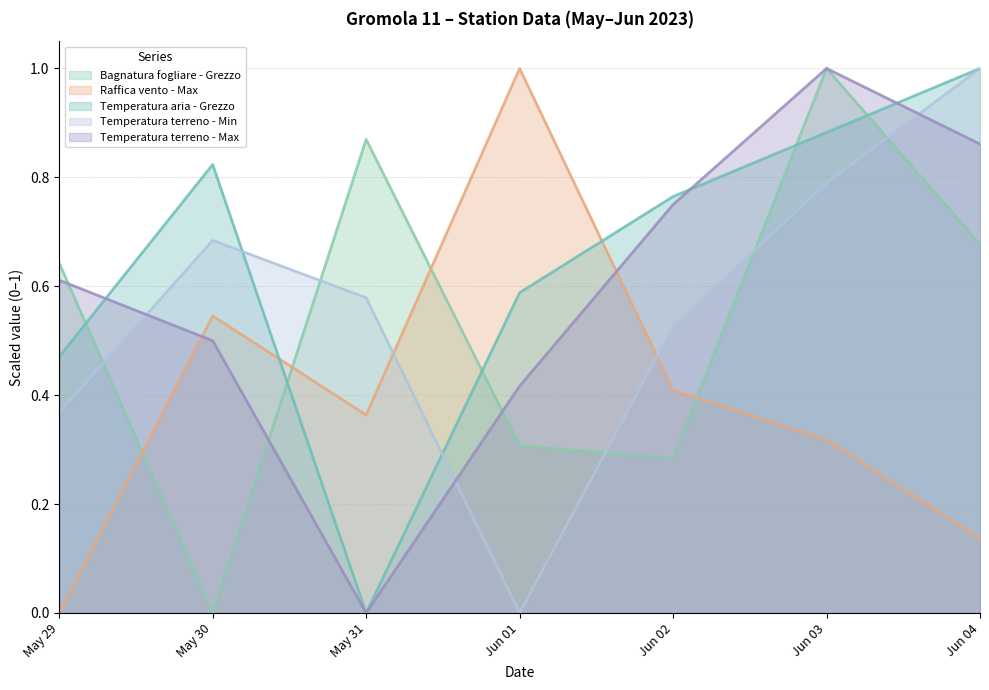

True or false: Temperatura terreno - Min and Raffica vento - Max cross at least once.

True